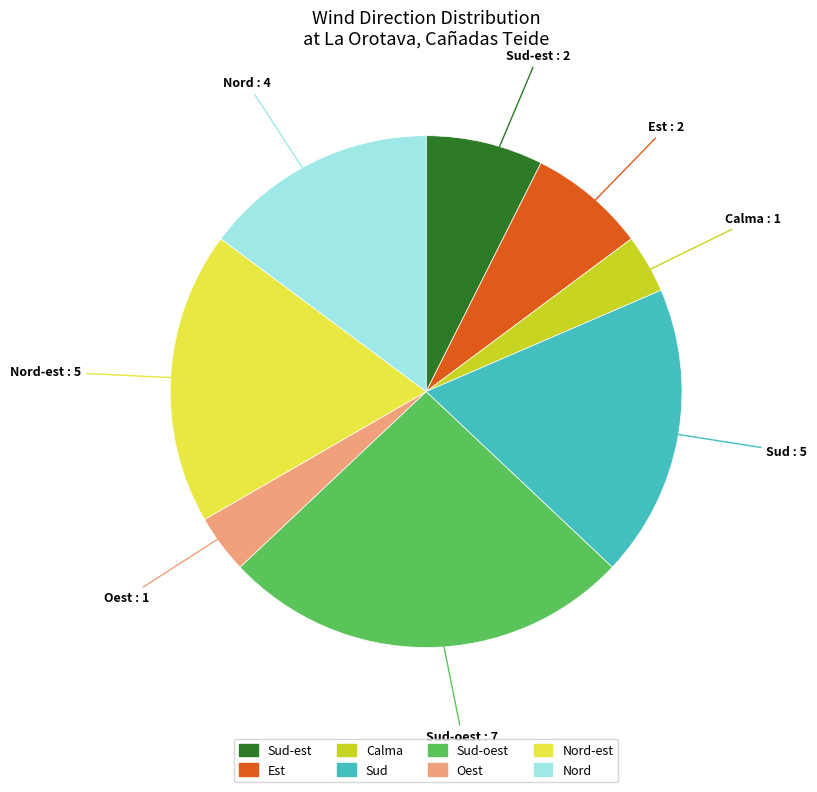

Is there any slice that represents more than half of the pie?

No